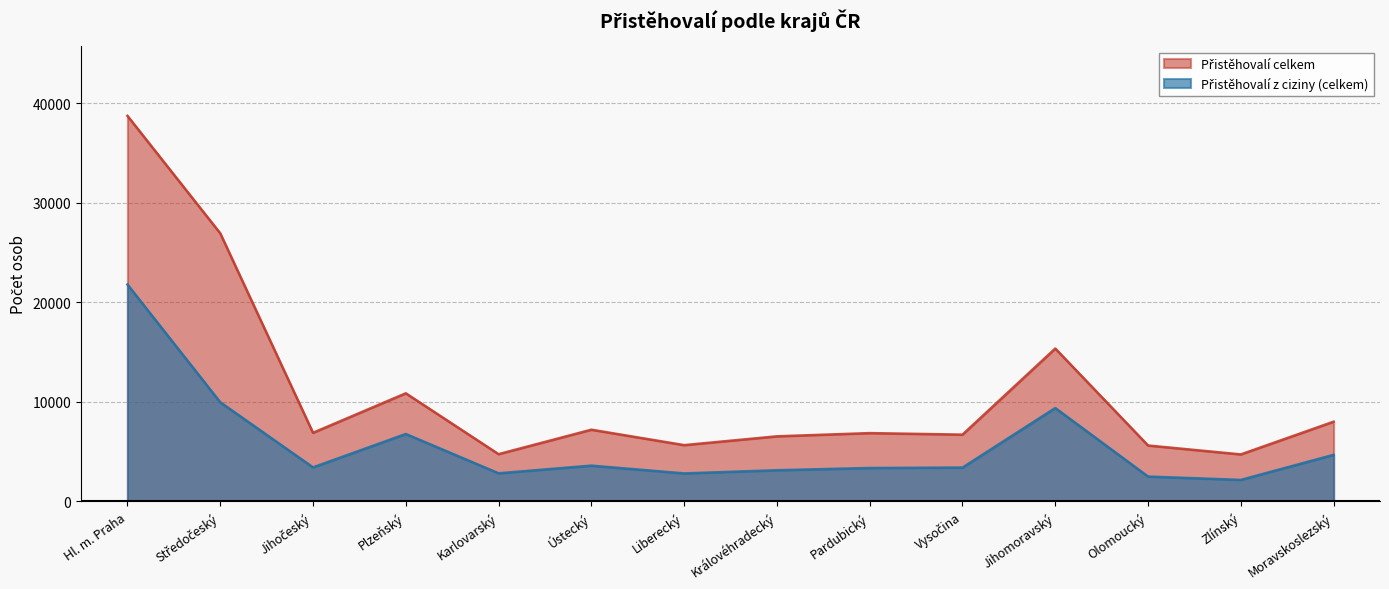

The value of Přistěhovalí z ciziny (celkem) at Liberecký is 2814. True or false?

True